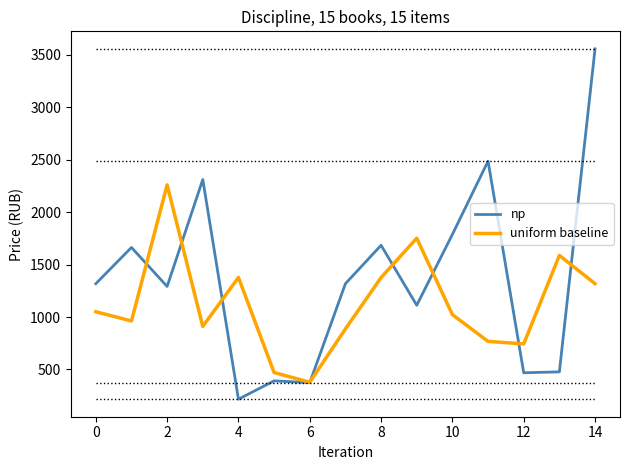

What is the lowest value of the np series?

216.7